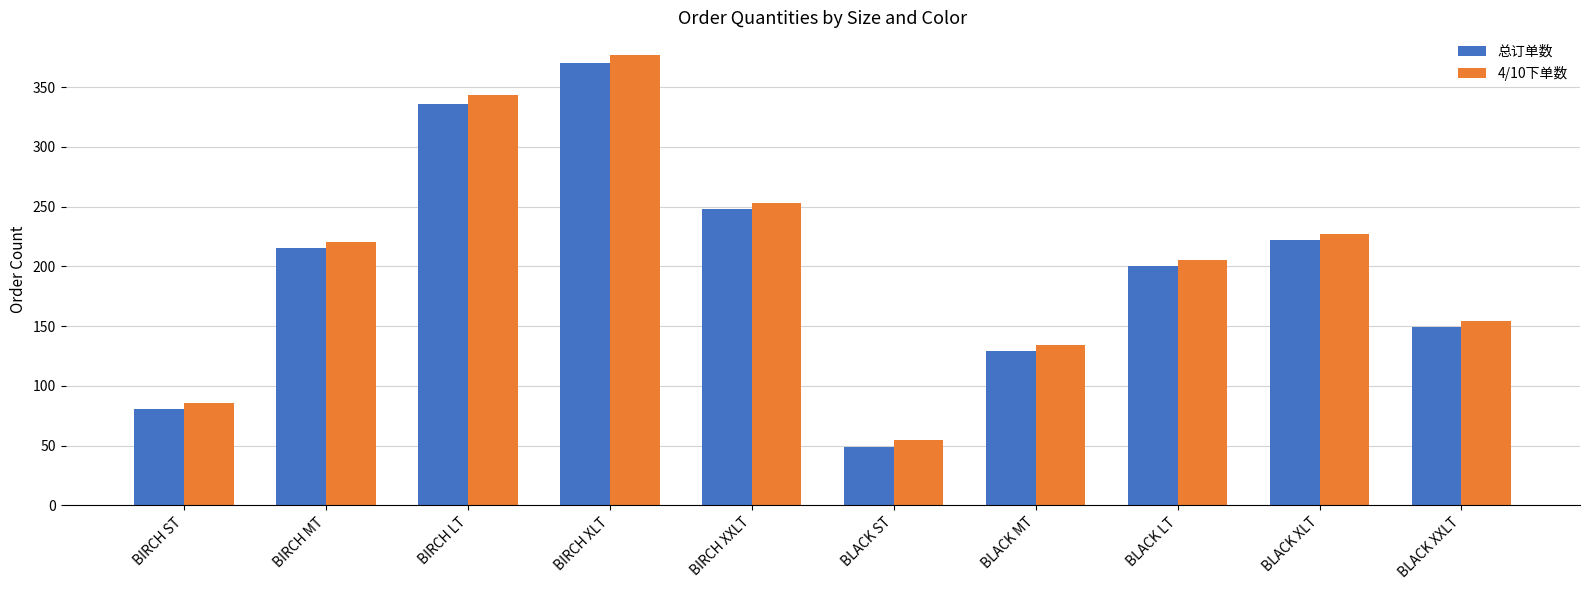

Reading left to right, list all the values displayed in this chart.

总订单数: 81	215	336	370	248	49	129	200	222	149
4/10下单数: 86	220	343	377	253	55	134	205	227	154